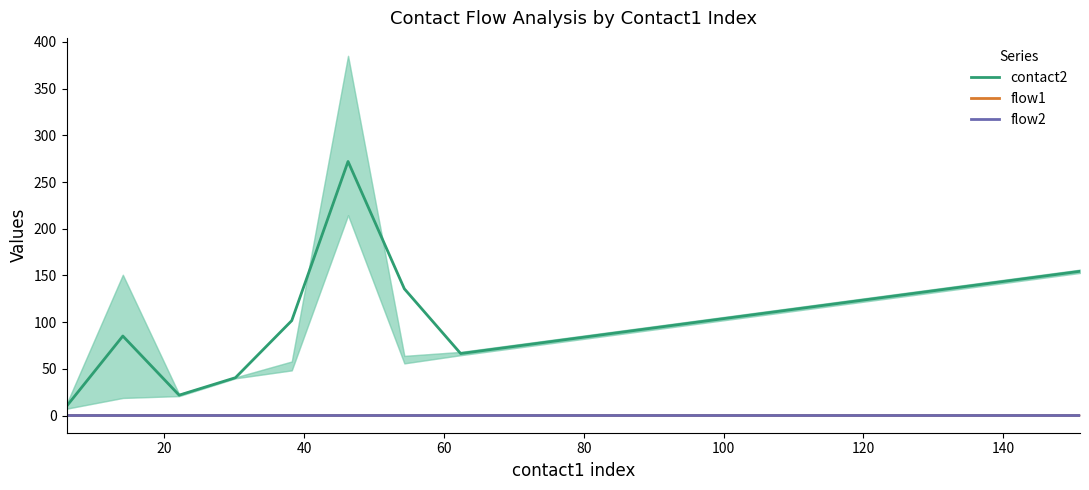

Read the flow1 value at 60.

1.0